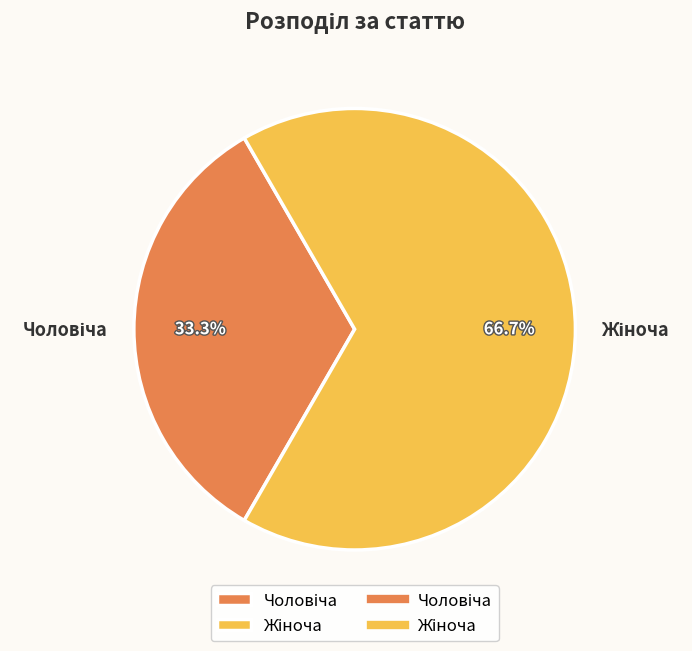

Does any single category account for the majority?

Yes